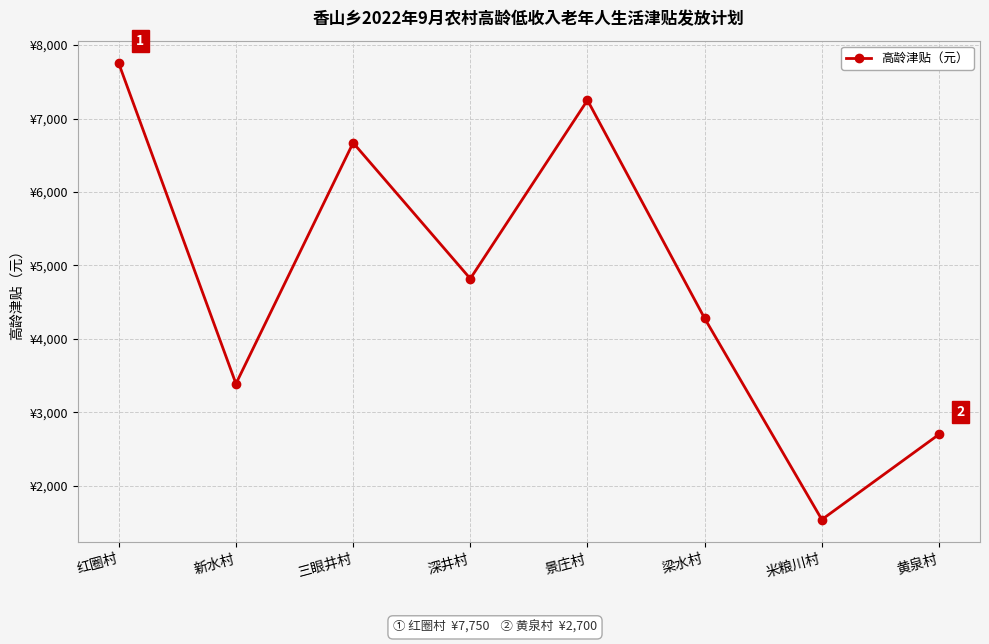

At which category does the data reach its first local peak?

三眼井村